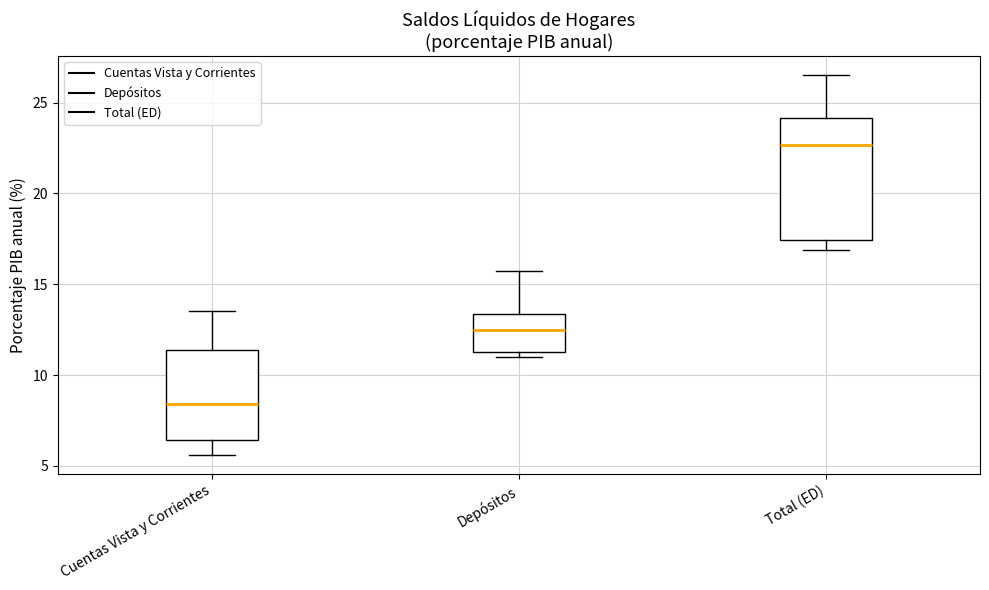

Reading left to right, transcribe this box plot: for each box, give where its median line is, the range the box spans, and where its two whiskers end, as read against the y-axis. The values are not printed on the chart, so give them approximately, as read against the axis.

Cuentas Vista y Corrientes: median 8.5, box 6.5 to 11.5, whiskers 5.5 to 13.5
Depósitos: median 12.5, box 11.5 to 13.5, whiskers 11.0 to 15.5
Total (ED): median 22.5, box 17.5 to 24.0, whiskers 17.0 to 26.5